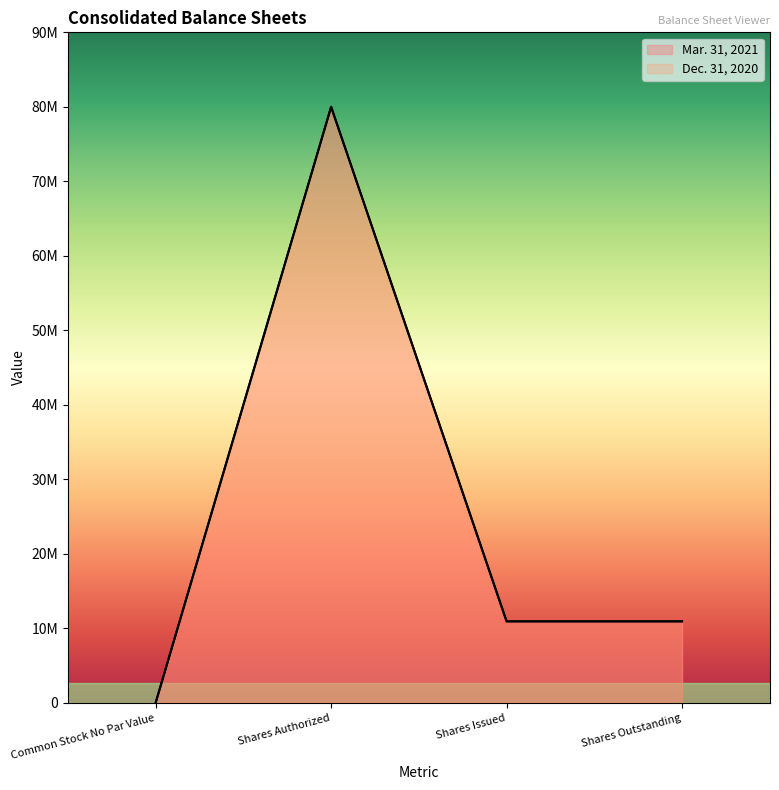

What position from the right is Shares Outstanding?

1